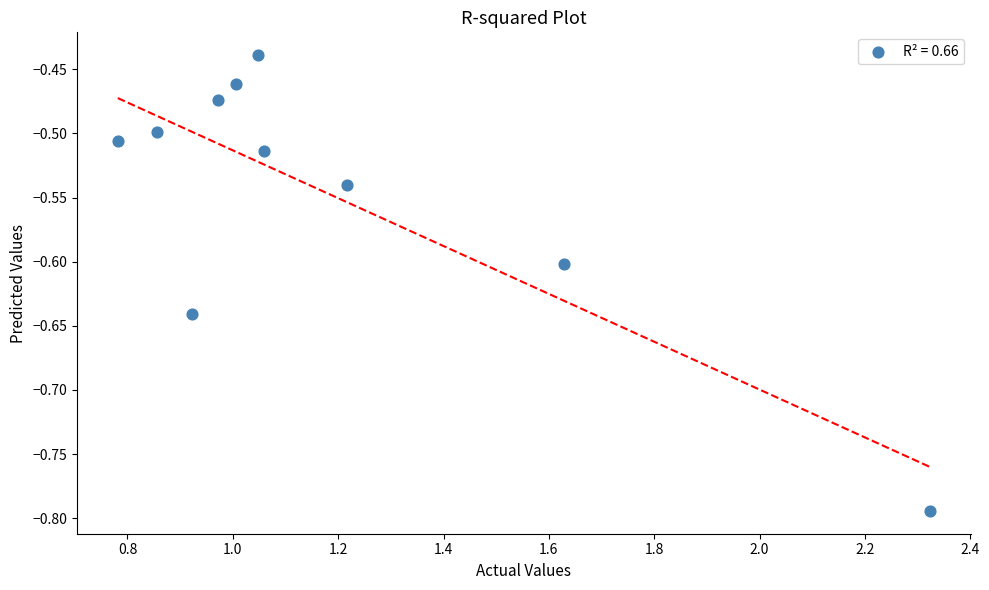

What is the average X value?

1.2